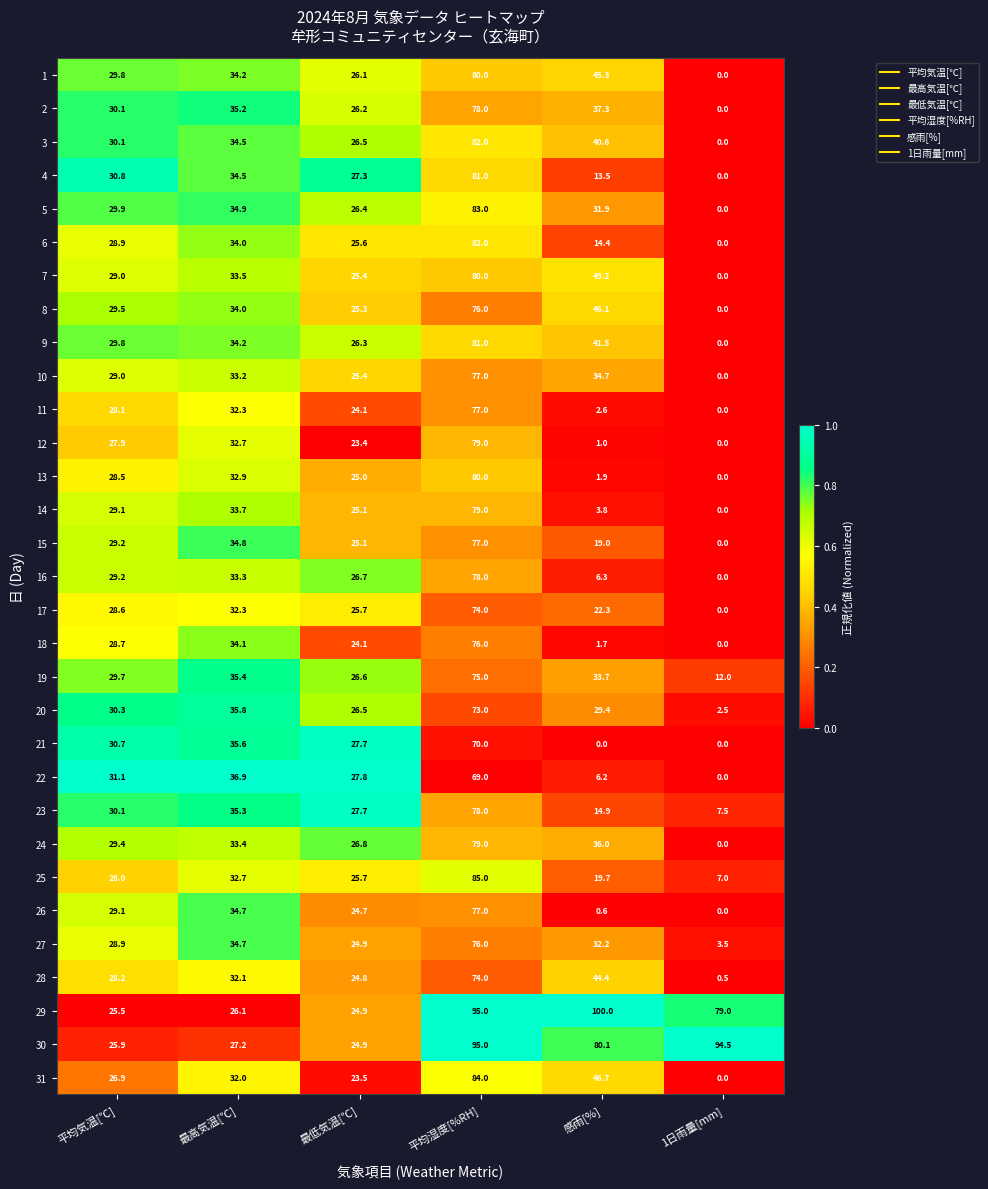

Which series has the largest range (max minus min)?

31